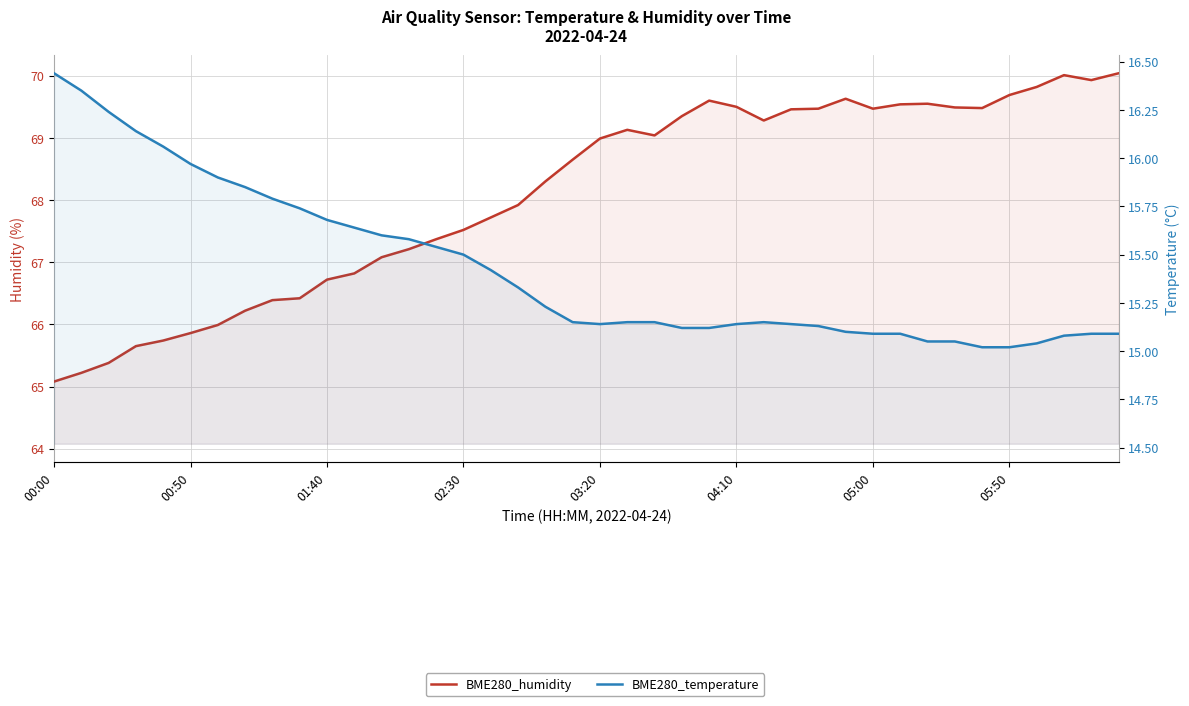

At how many categories does at least one series exceed 28?

40